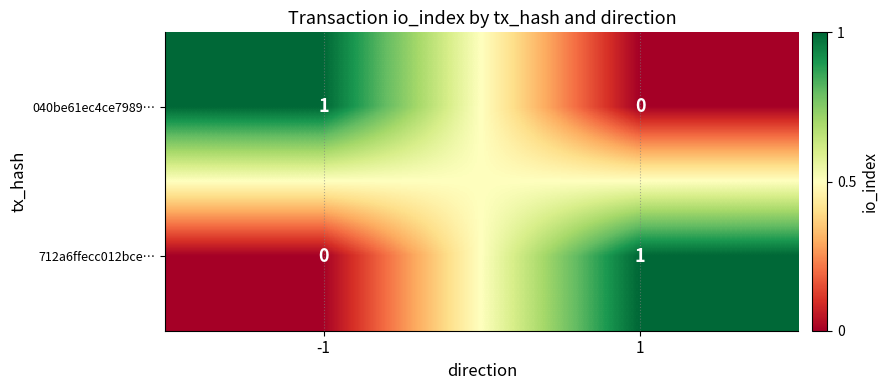

Reading right to left, extract all data points from this chart.

040be61ec4ce7989…: 1=0	-1=1
712a6ffecc012bce…: 1=1	-1=0